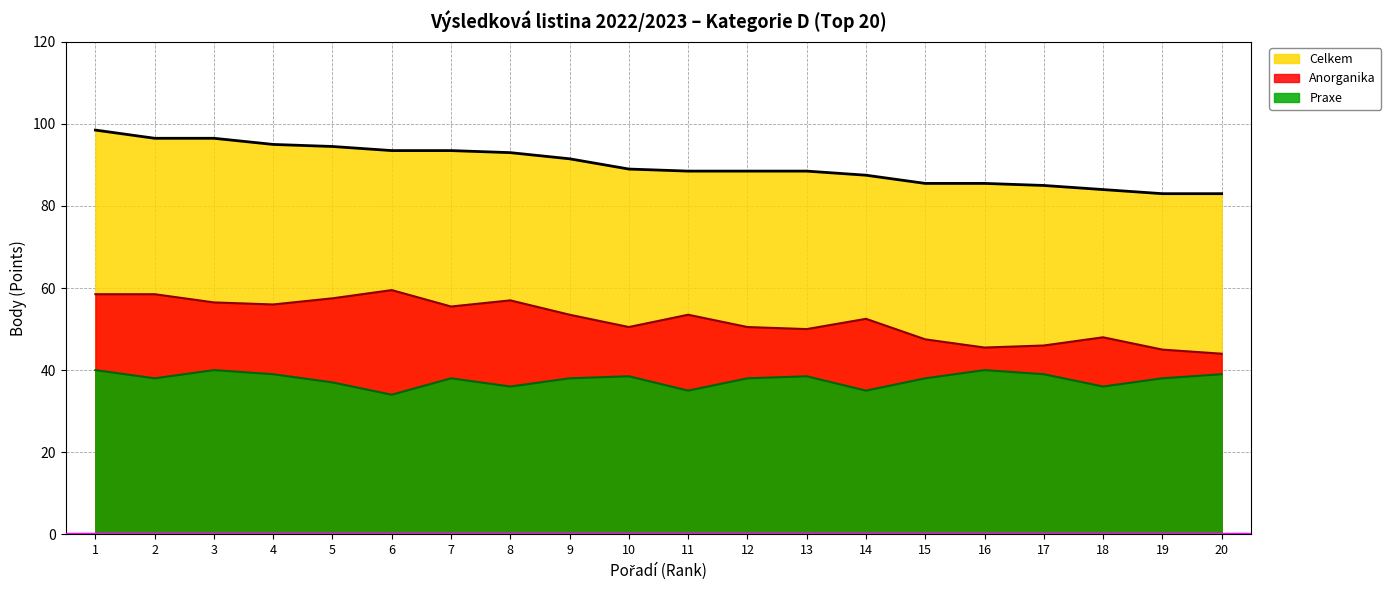

Is the value of Praxe at 2 greater than the value of Anorganika at 17?

No